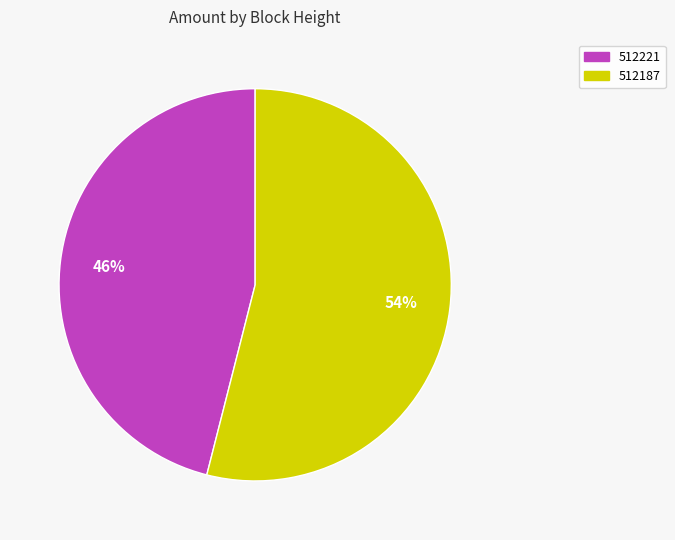

Which slice is the smallest?

512221